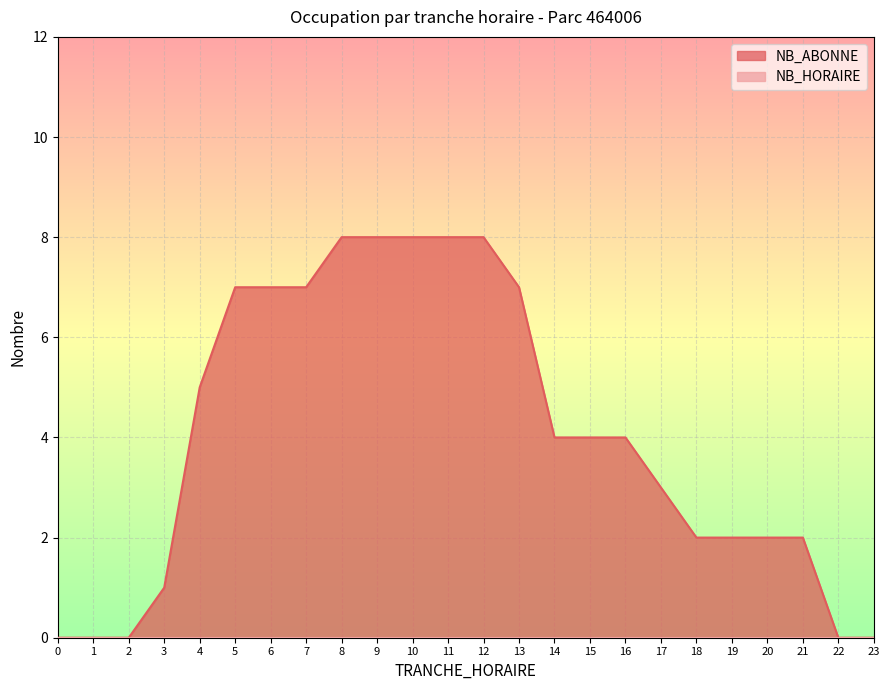

Reading left to right, extract all data points from this chart.

0=0	1=0	2=0	3=1	4=5	5=7	6=7	7=7	8=8	9=8	10=8	11=8	12=8	13=7	14=4	15=4	16=4	17=3	18=2	19=2	20=2	21=2	22=0	23=0